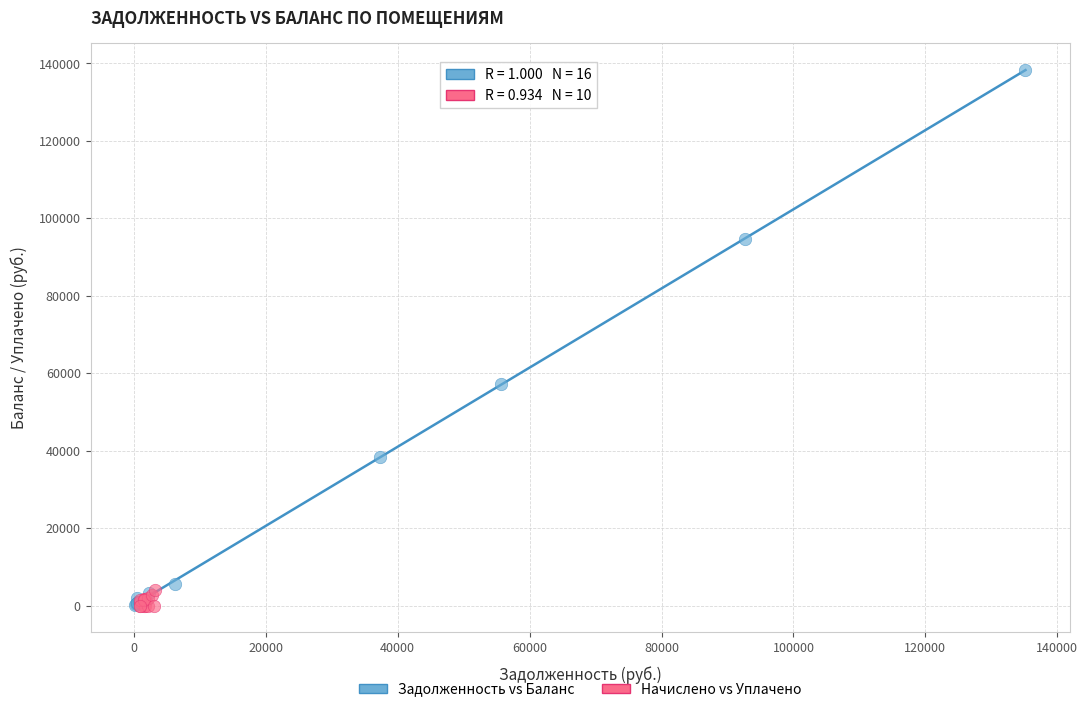

Which series has the largest Y range (max minus min)?

Задолженность vs Баланс